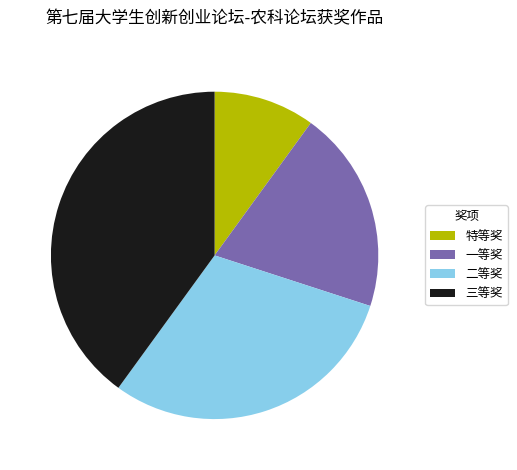

Rank the categories by value from lowest to highest.

特等奖, 一等奖, 二等奖, 三等奖